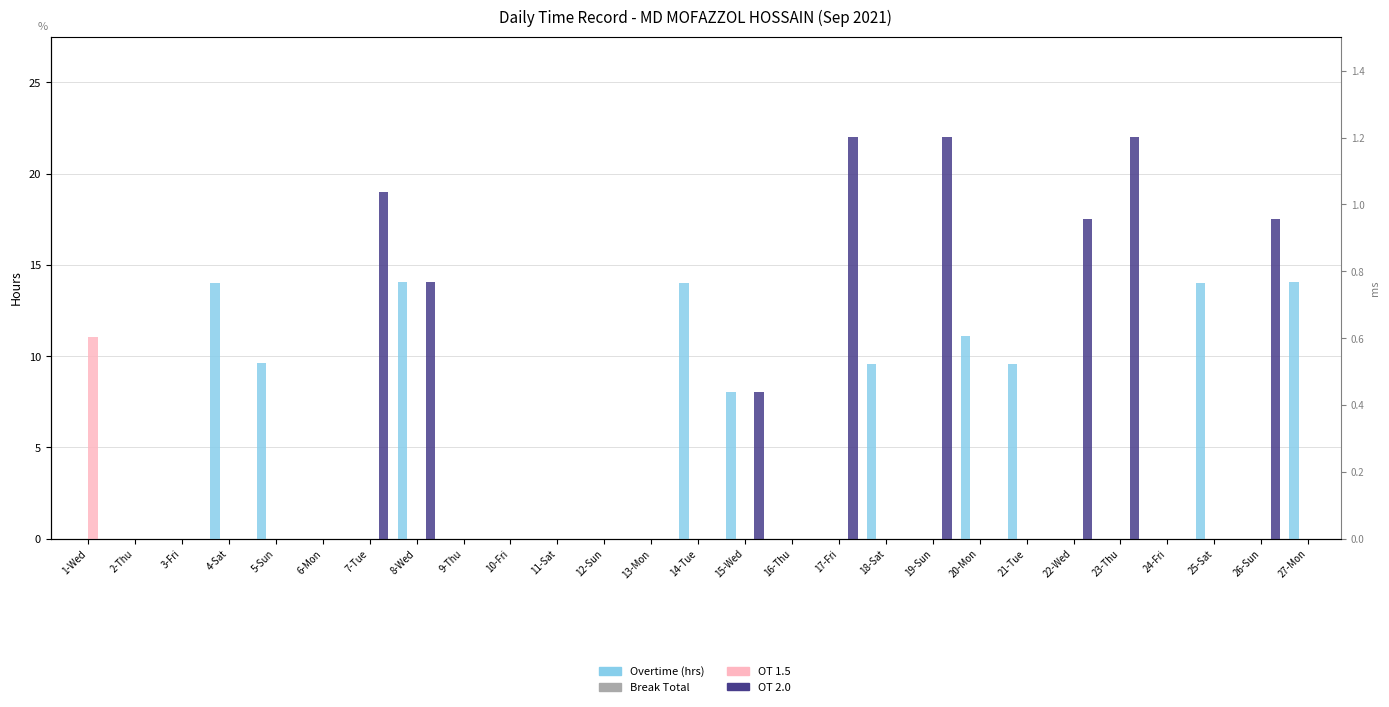

Are the bars horizontal?

No